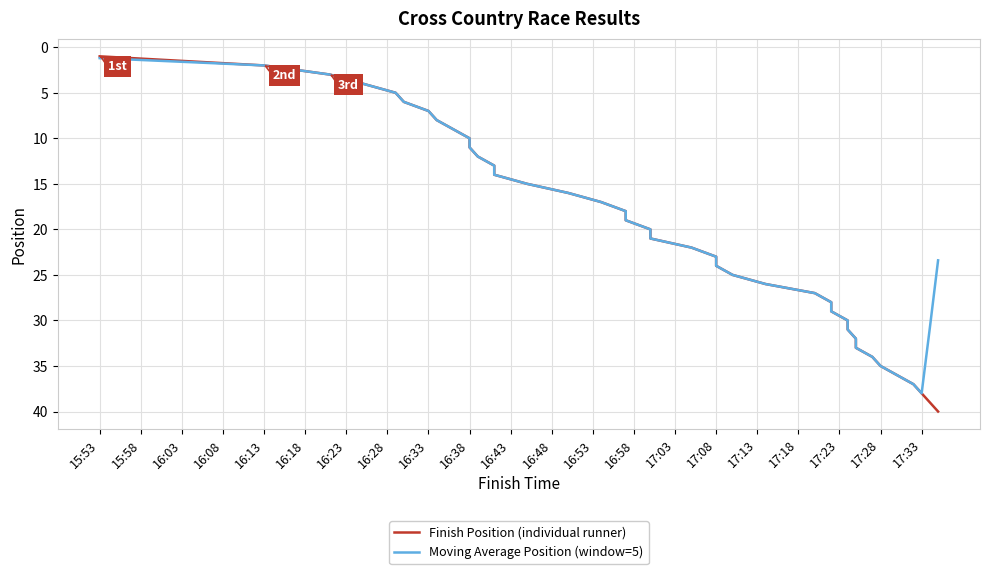

True or false: Finish Position (individual runner) has more than 0 interior local peaks.

False